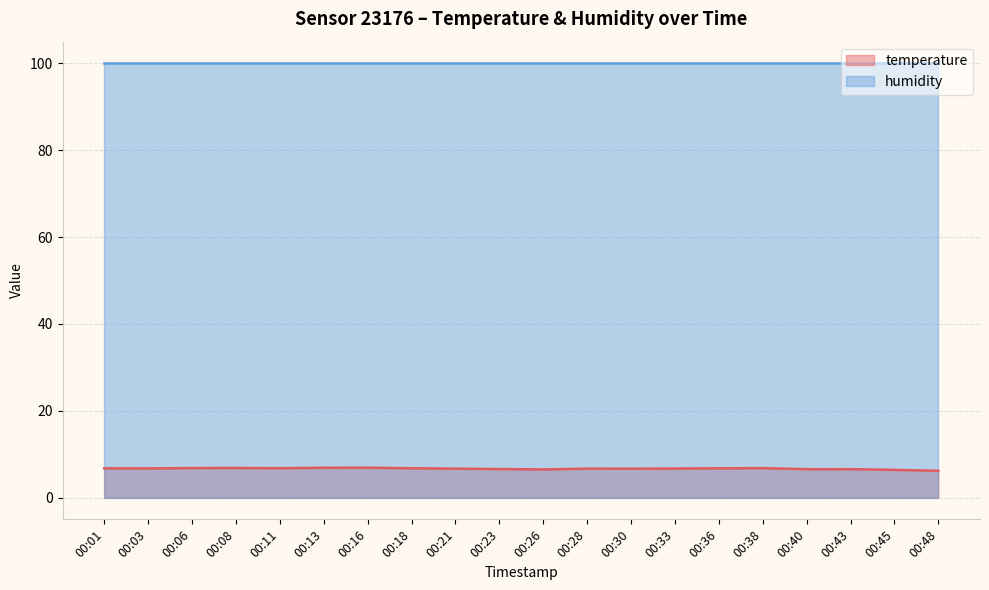

How many points are higher than both their immediate neighbors (excluding endpoints)?

5